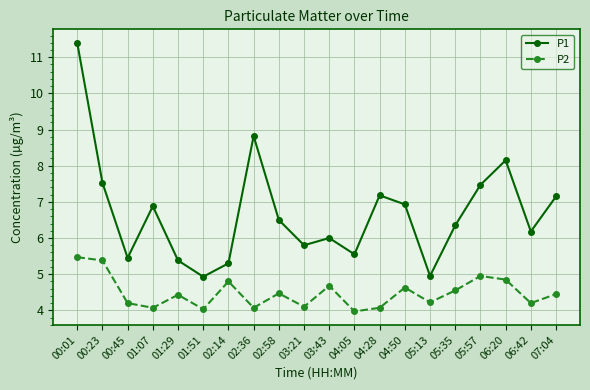

What is the value of the P1 point at the 8th from the left?

8.8